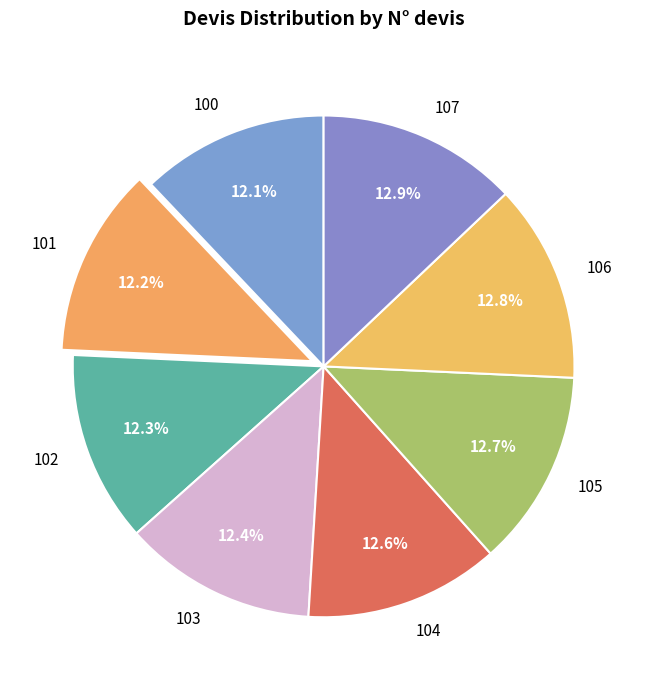

Approximately how many times larger is the value at 100 compared to 101?

1.0